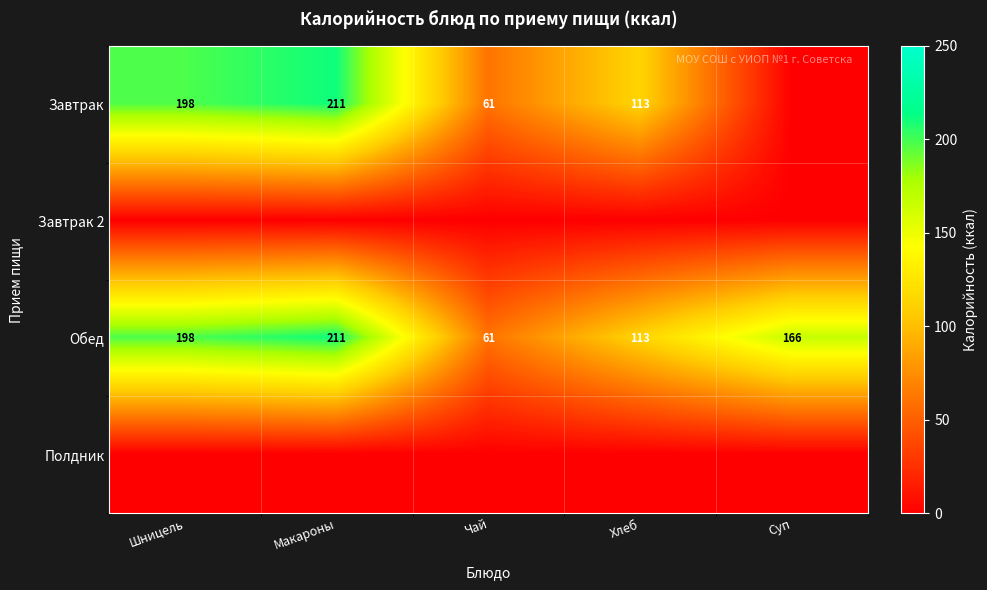

Between Суп and Шницель, which is larger?

Шницель